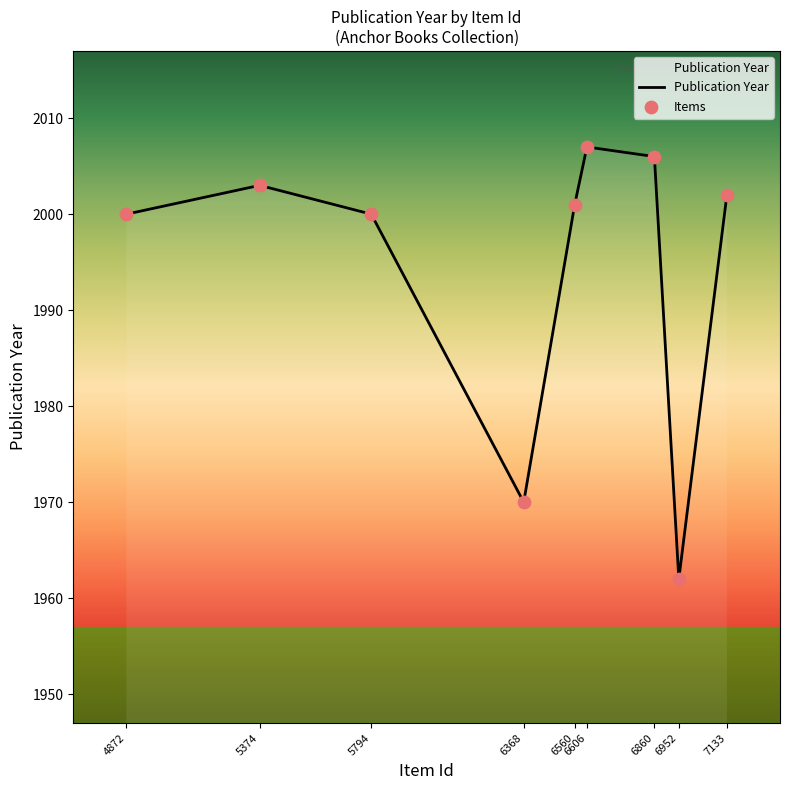

What is the change in value from 5794 to 6952?

-38